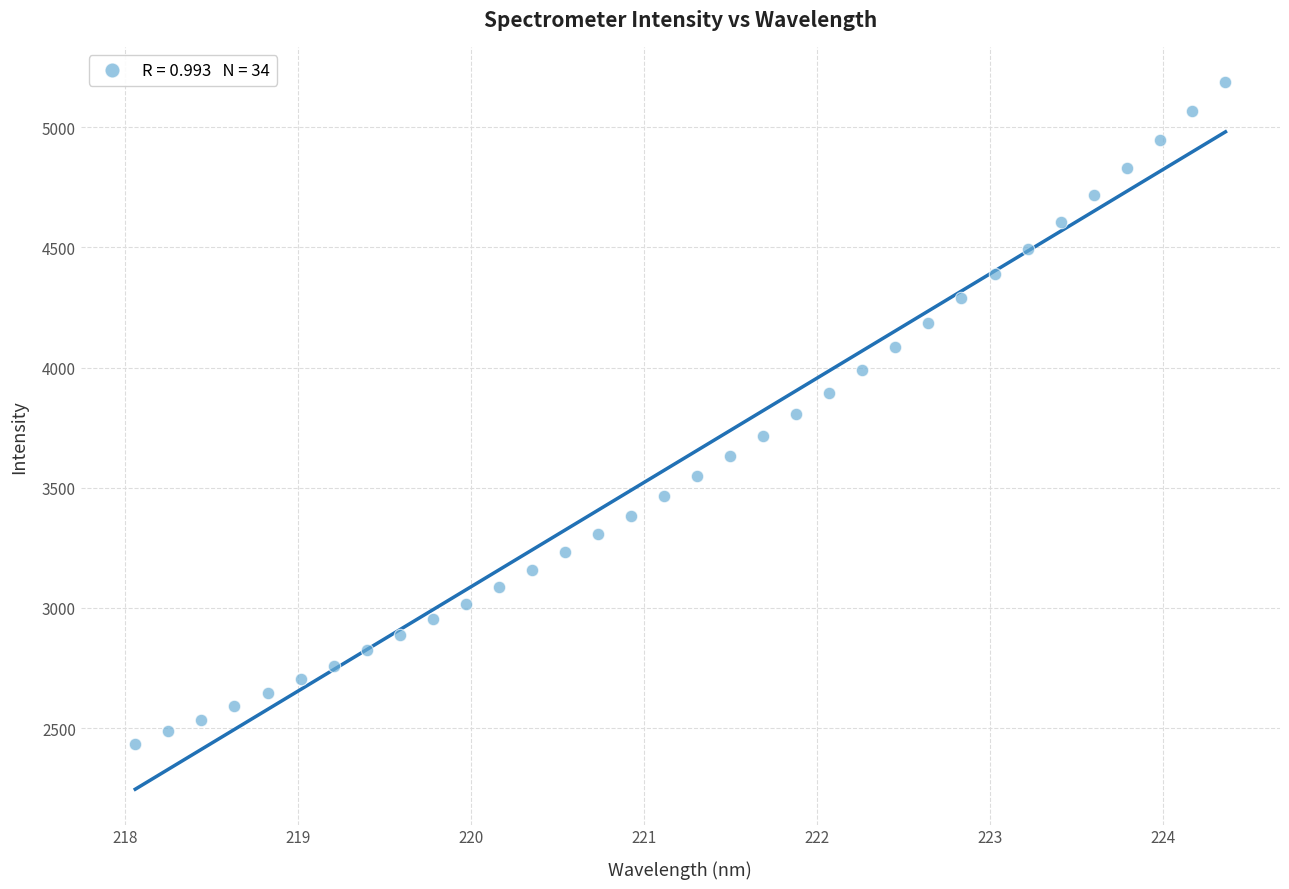

What is the range of Y values (max minus min)?

2754.4